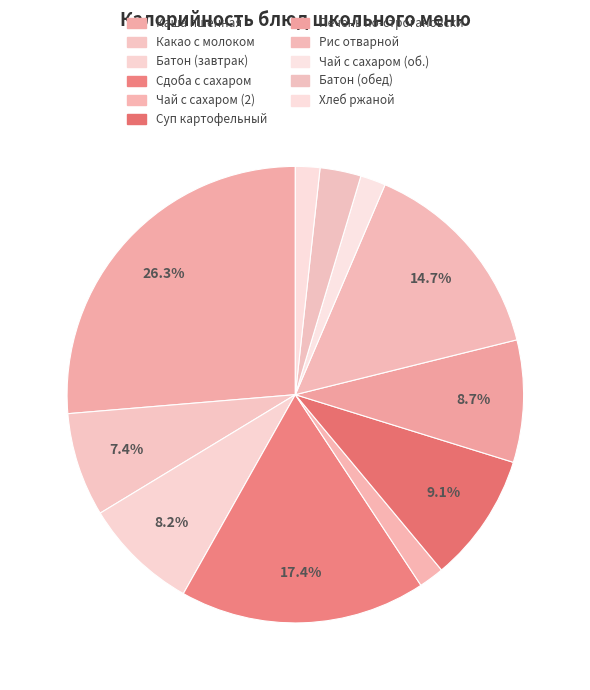

How many segments does this pie chart have?

11